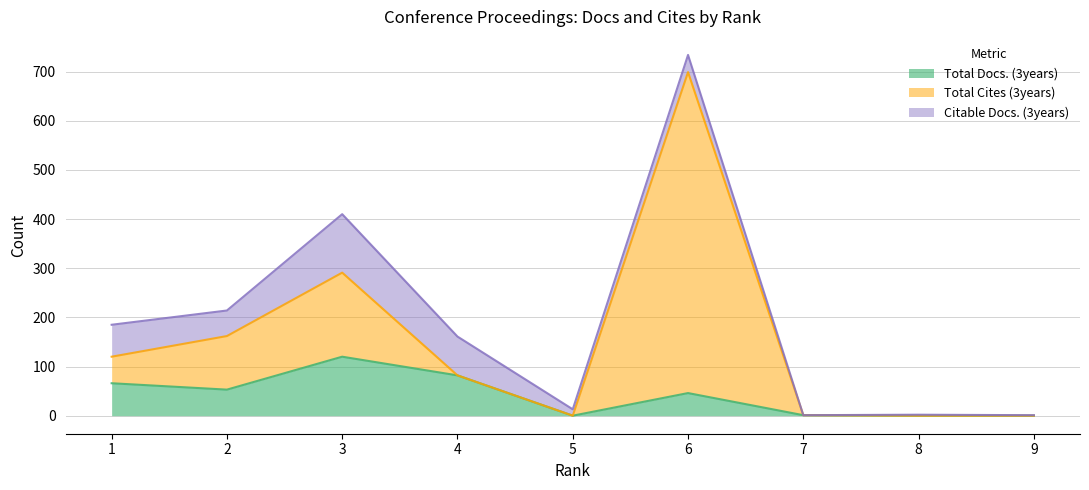

What is the difference between the Total Docs. (3years) values at 8 and 6?

46